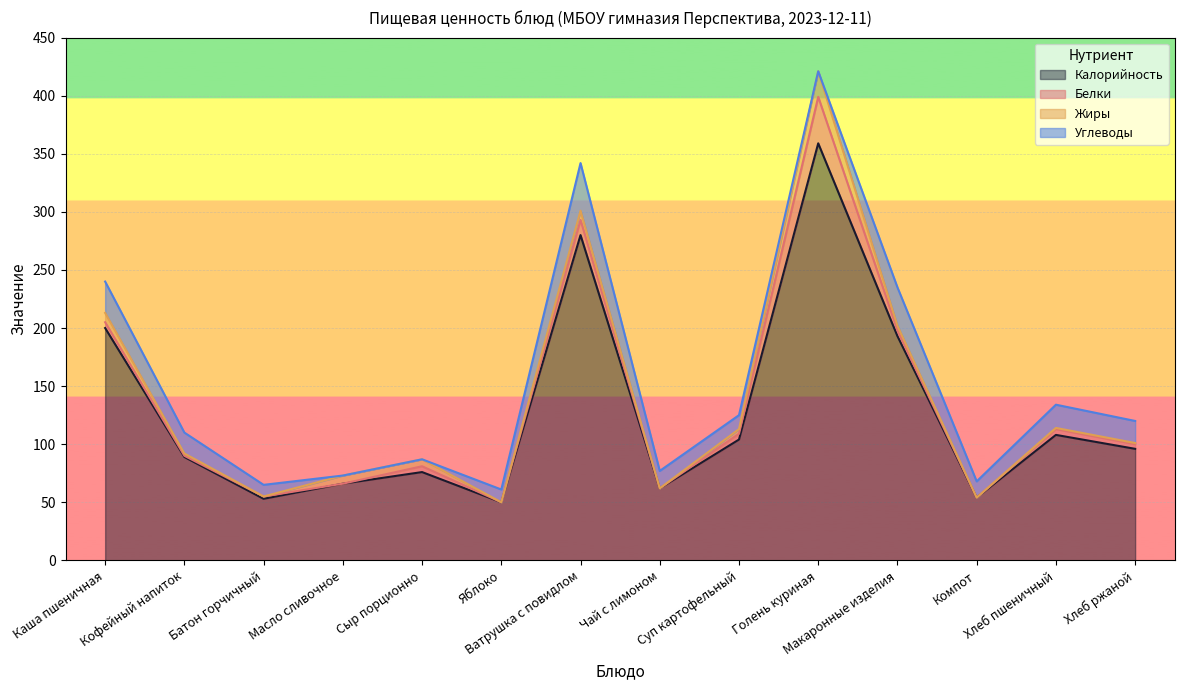

What is the greatest value displayed?

359